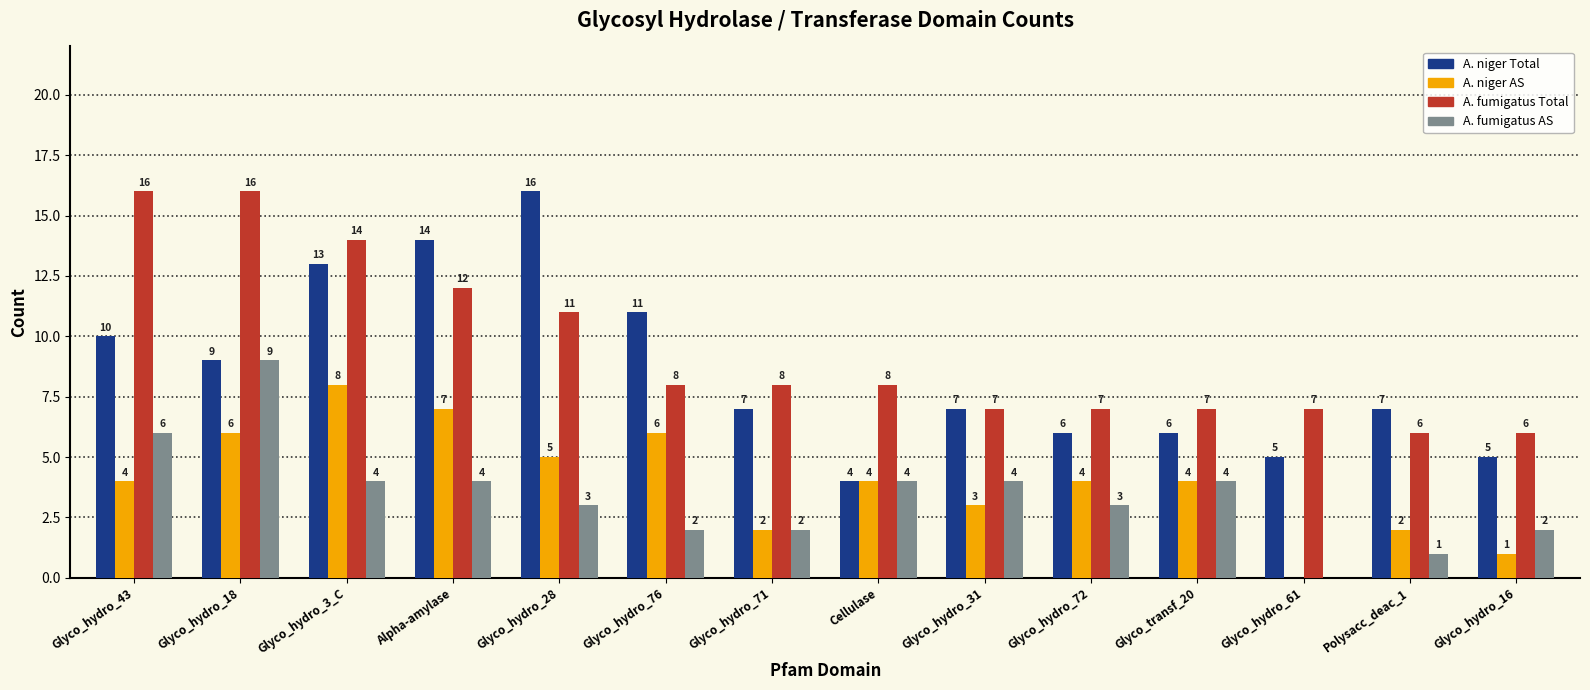

What value does the A. niger Total series have at Glyco_hydro_18, to the nearest 5?

10